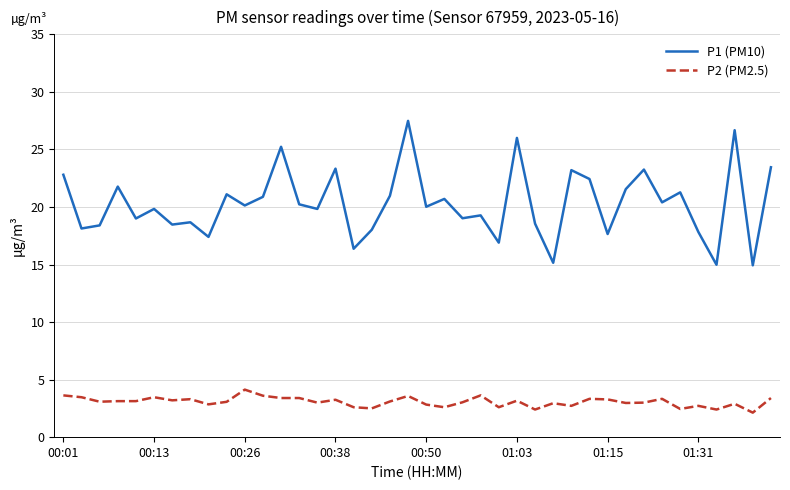

True or false: P1 (PM10) and P2 (PM2.5) cross at least once.

False